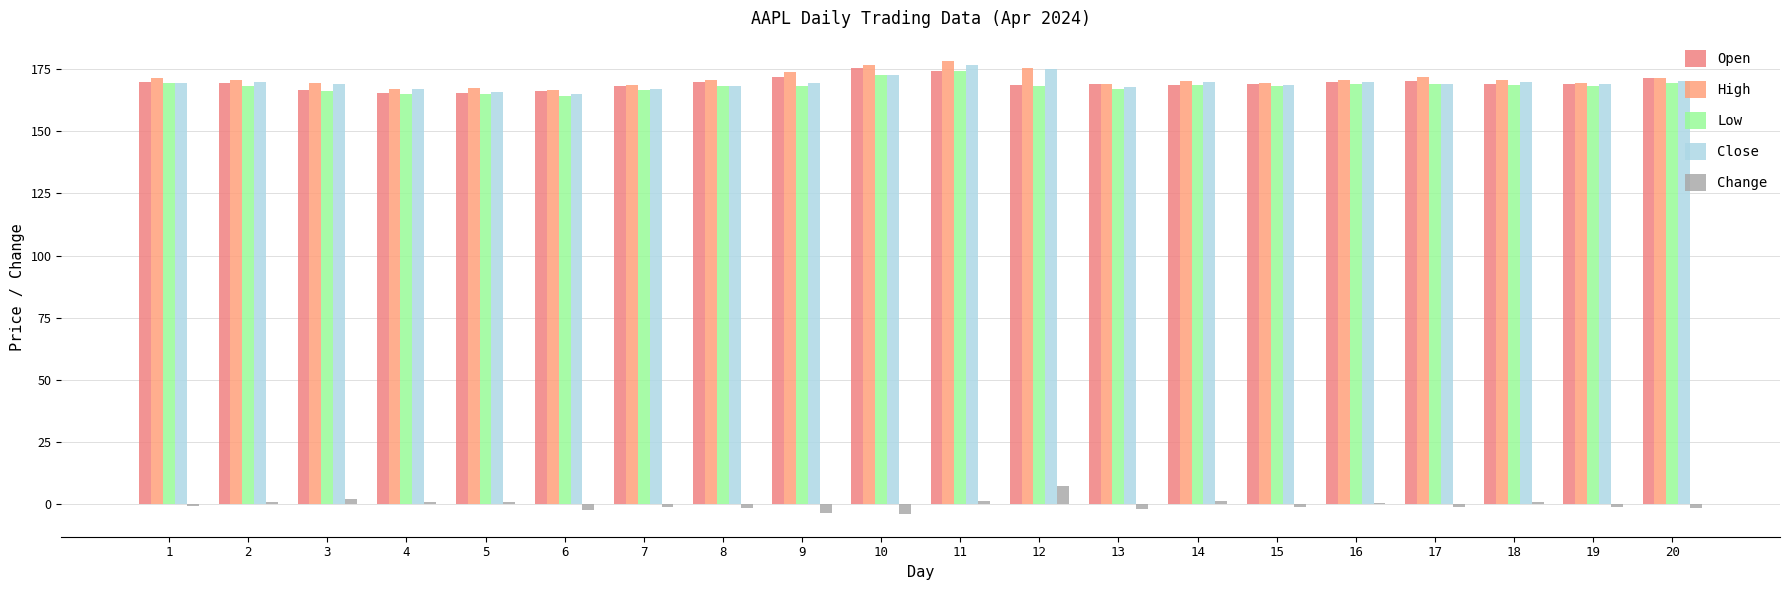

What is the difference between the maximum and minimum values in the Open series?

10.0